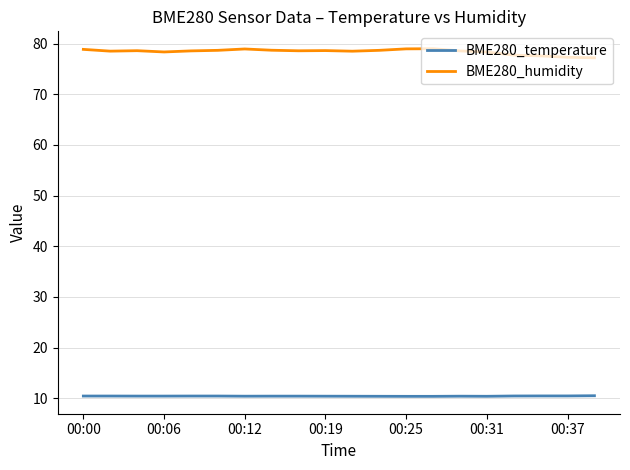

What is the lowest value of the BME280_humidity series?

77.2